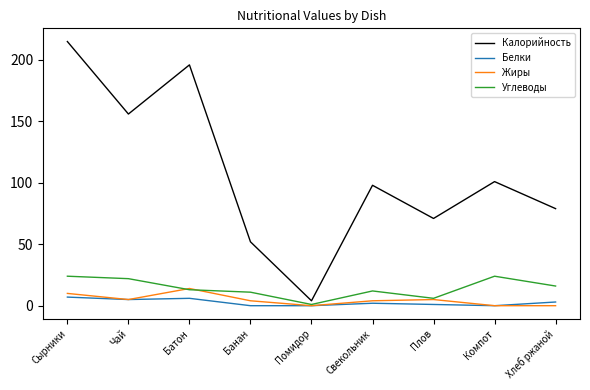

What is the difference between the maximum and minimum values in the Углеводы series?

23